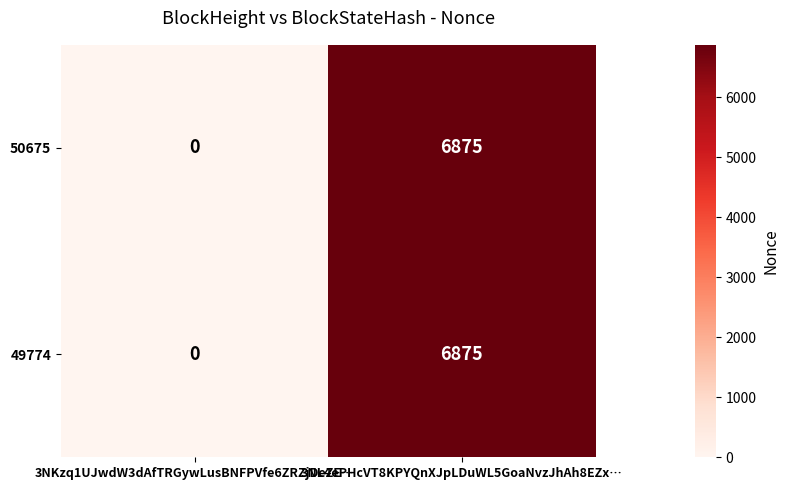

What is the sum of all 50675 values?

6875